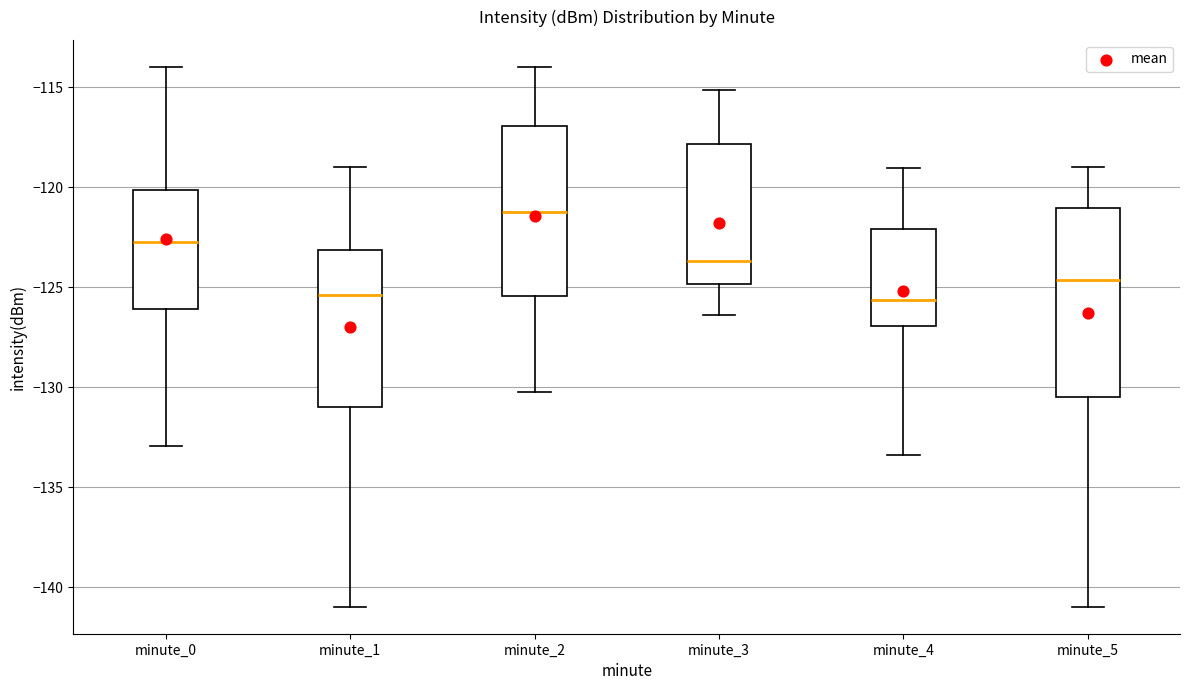

Which box's median line is the highest?

minute_2